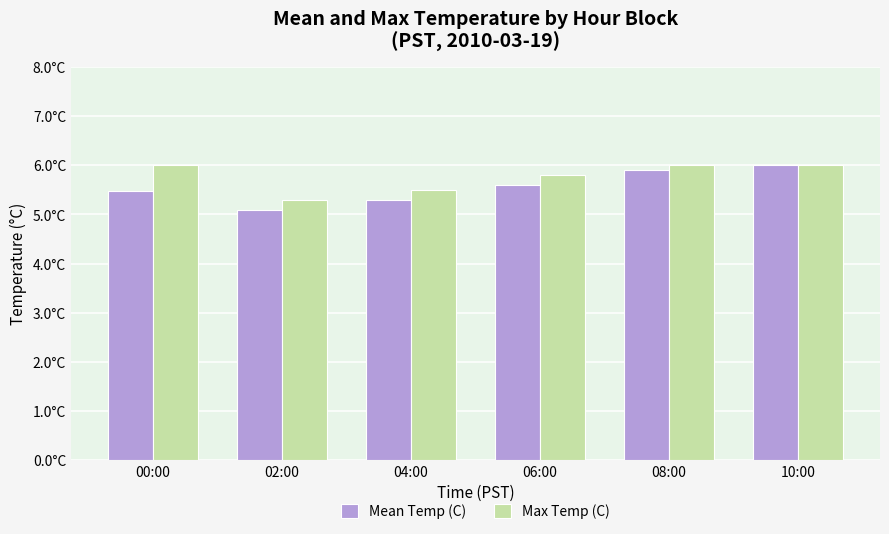

What is the difference between the highest and lowest values at 00:00?

0.5